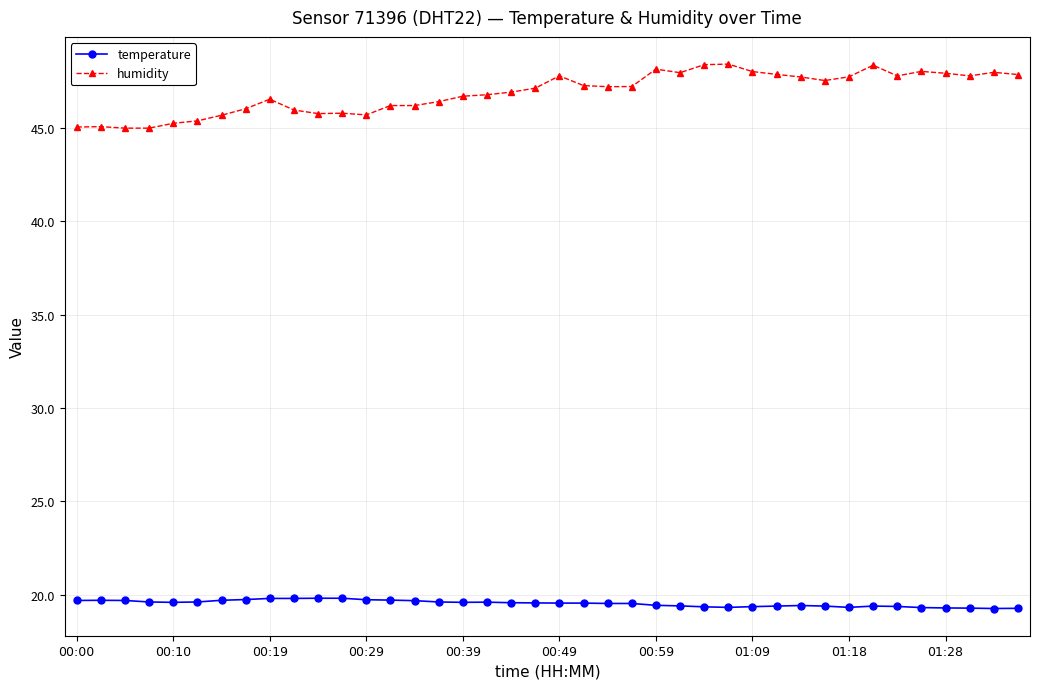

True or false: humidity and temperature cross at least once.

False